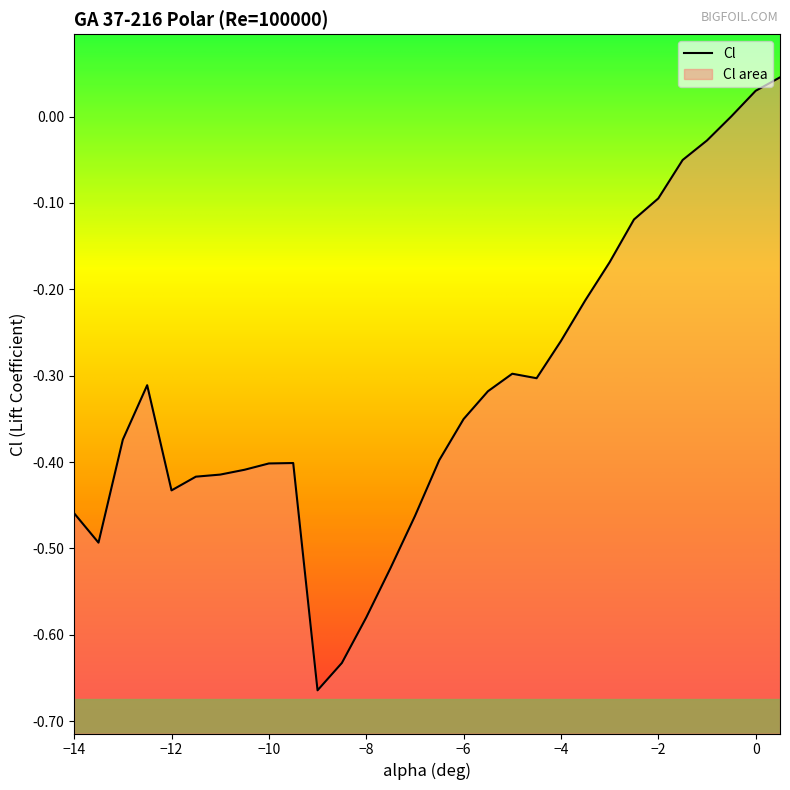

List the labels in order of value, smallest first.

-9, -8.5, -8, -7.5, -13.5, -7, -14, -12, -11.5, -11, -10.5, -10, -9.5, -6.5, -13, -6, -5.5, -12.5, -4.5, -5, -4, -3.5, -3, -2.5, -2, -1.5, -1, -0.5, 0, 0.5